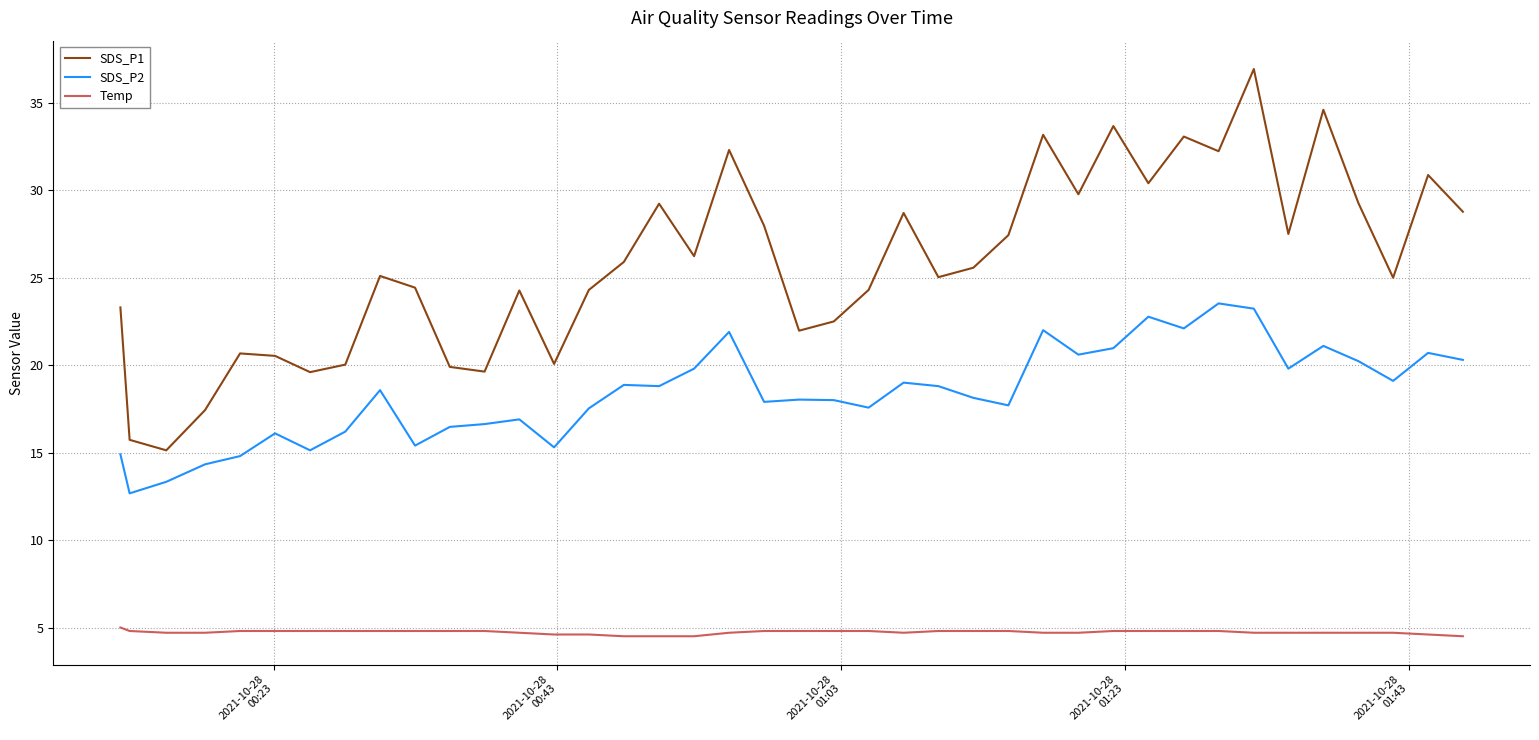

True or false: SDS_P1 has more than 0 points higher than both neighbors.

True